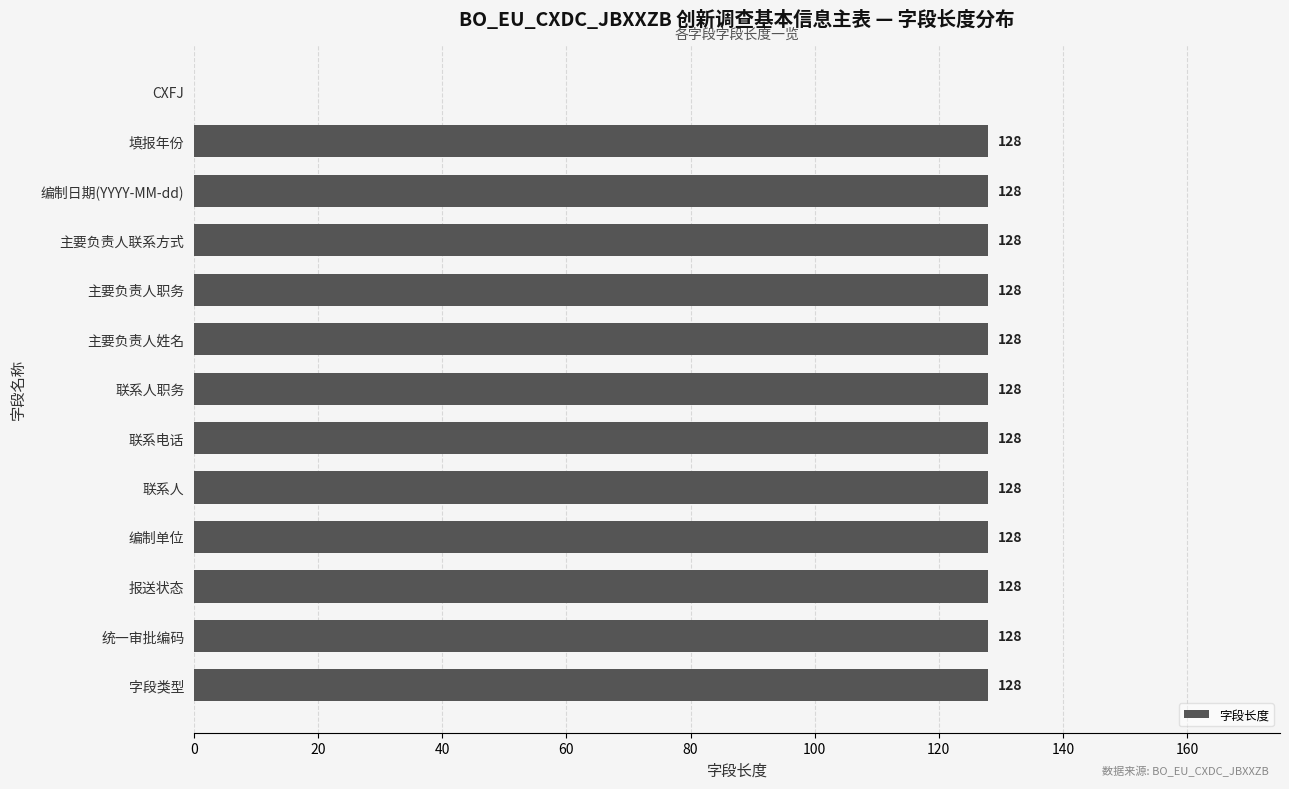

Count the number of data series in this chart.

1